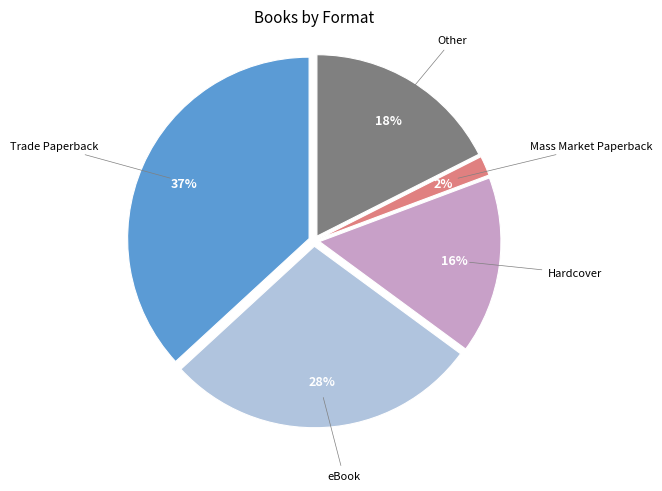

Is there a majority slice in this chart?

No